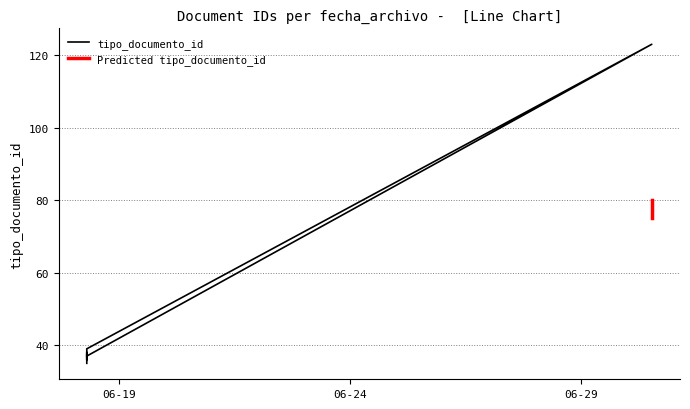

Is this an area chart (filled region under the line)?

No